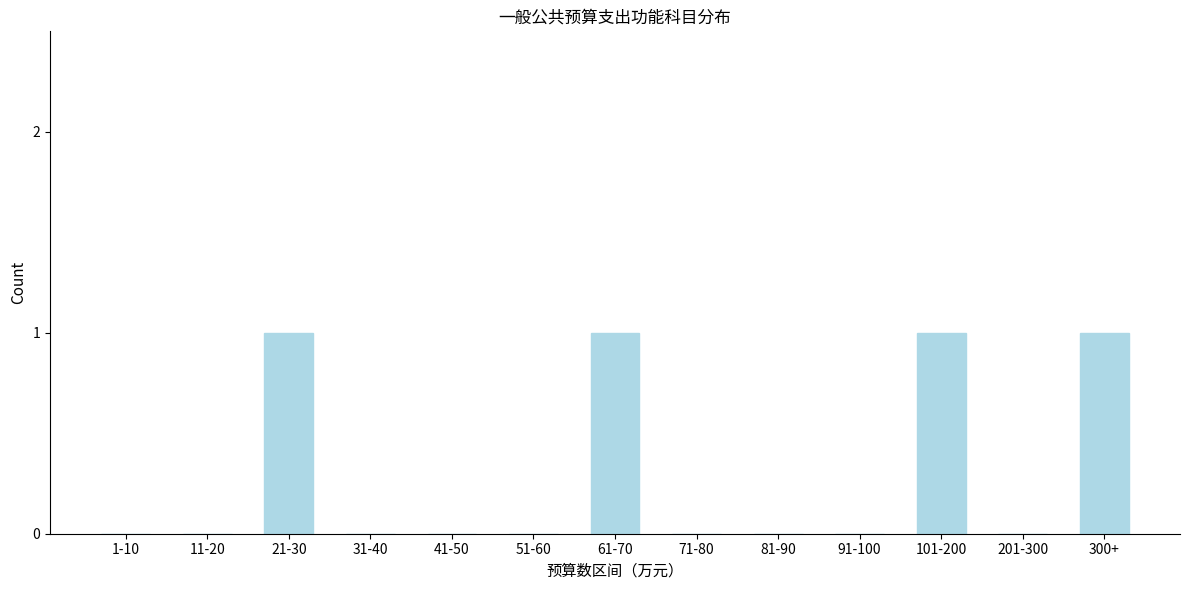

Reading left to right, extract all data points from this chart.

1-10=0	11-20=0	21-30=1	31-40=0	41-50=0	51-60=0	61-70=1	71-80=0	81-90=0	91-100=0	101-200=1	201-300=0	300+=1